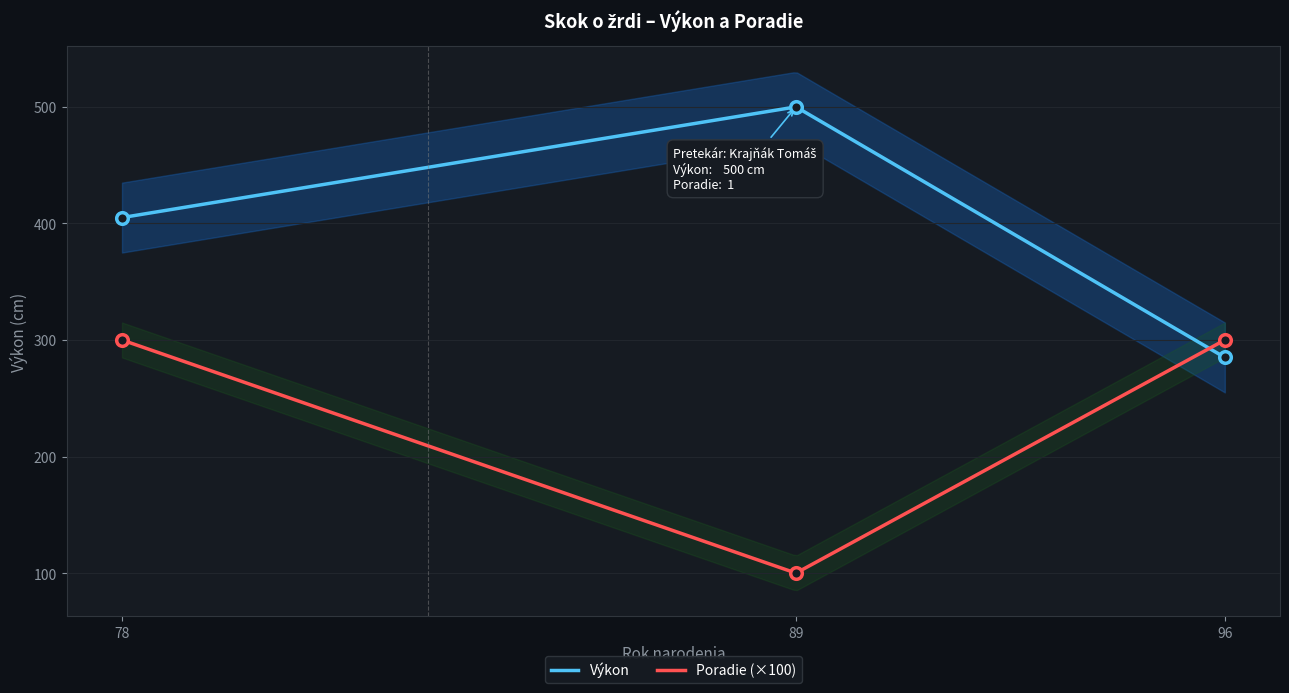

What is the lowest value of the Výkon series?

285.0